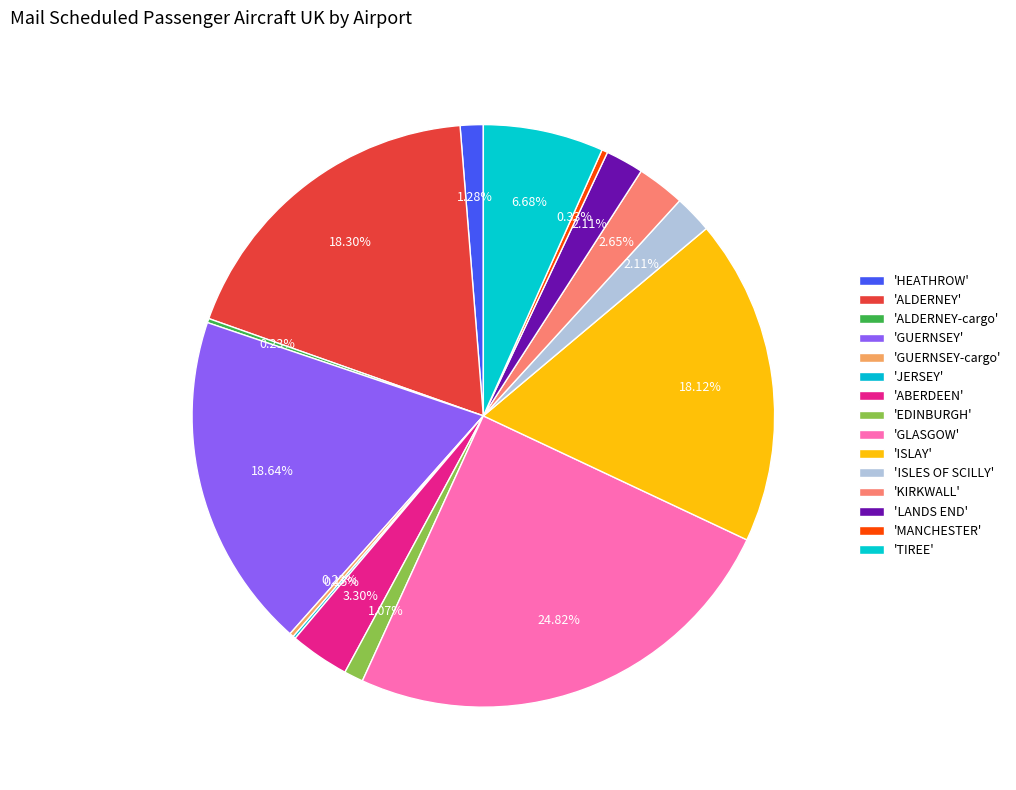

How many segments does this pie chart have?

15